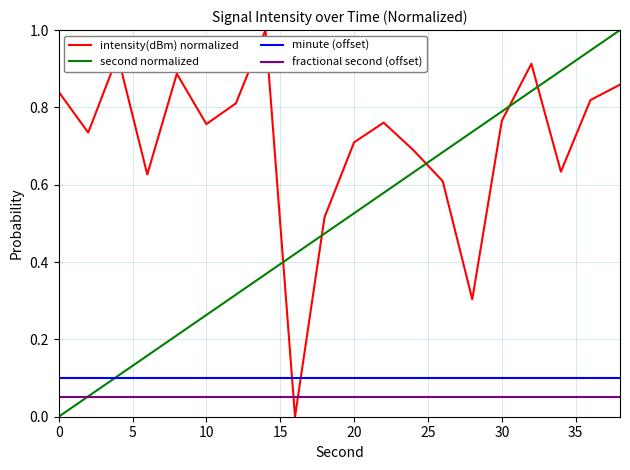

What is the greatest value displayed?

1.0